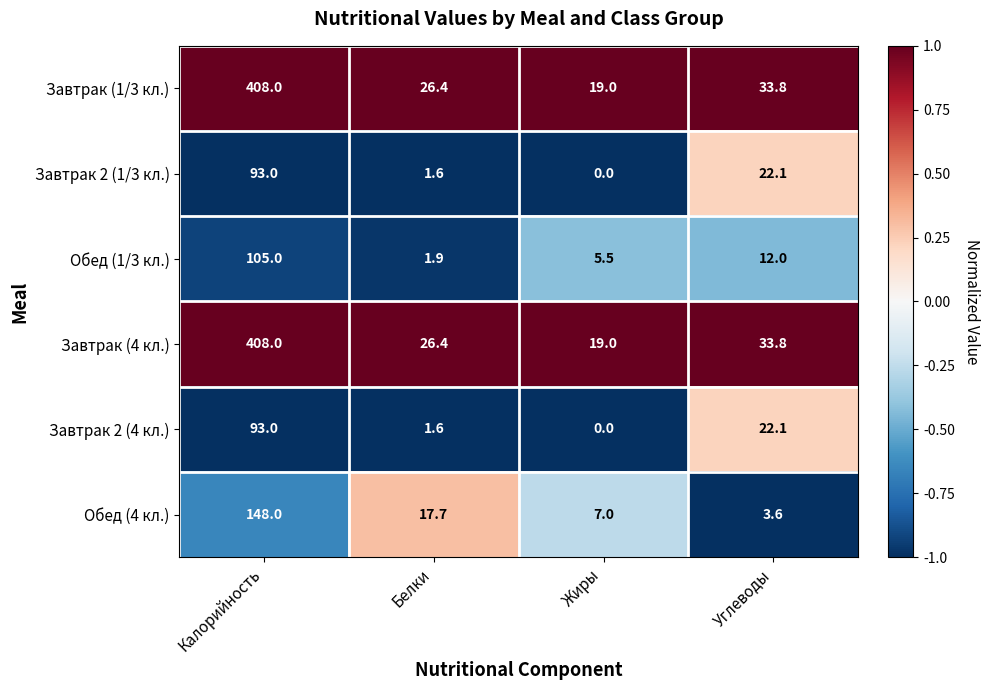

List the labels in order of Завтрак 2 (4 кл.) value, smallest first.

Жиры, Белки, Углеводы, Калорийность